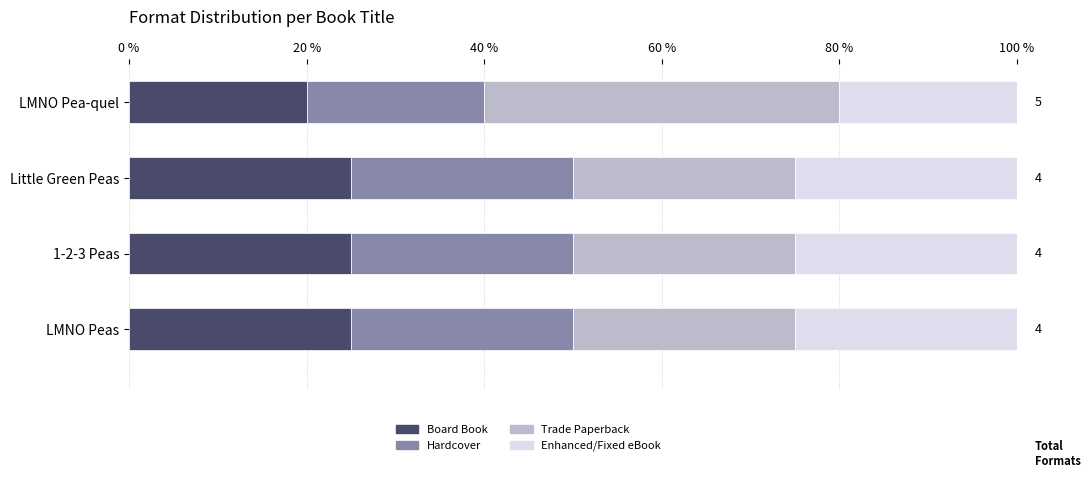

What is the lowest value of the Board Book series?

20